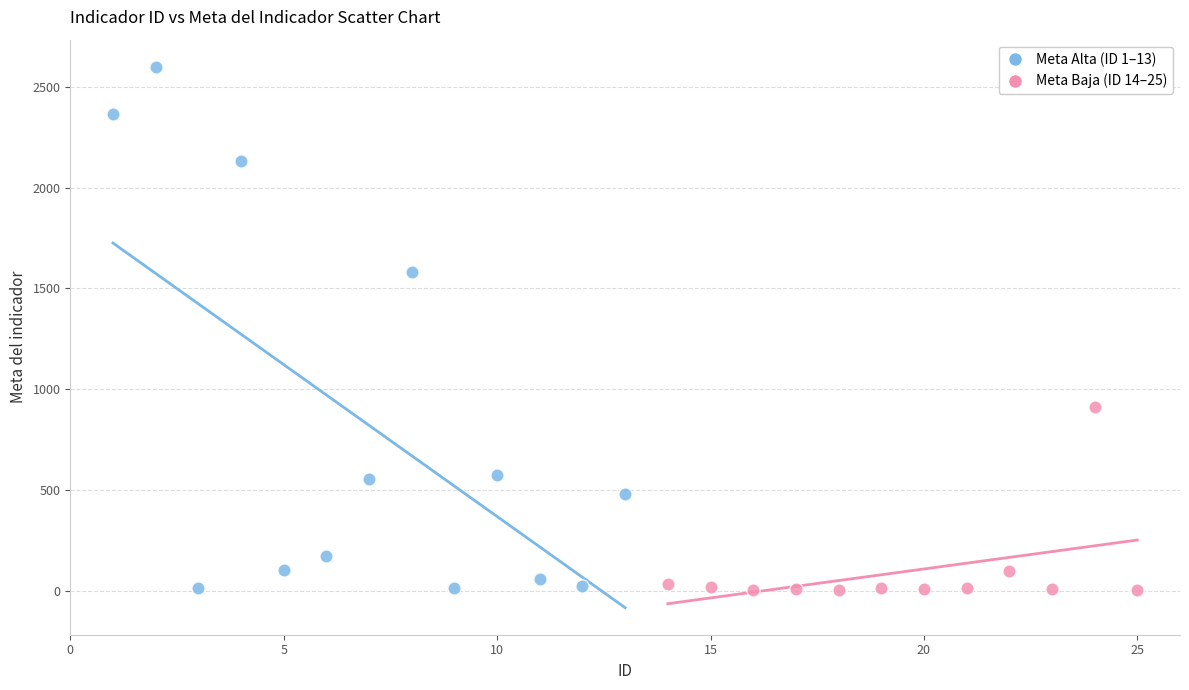

Which series reaches the maximum Y coordinate?

Meta Alta (ID 1–13)